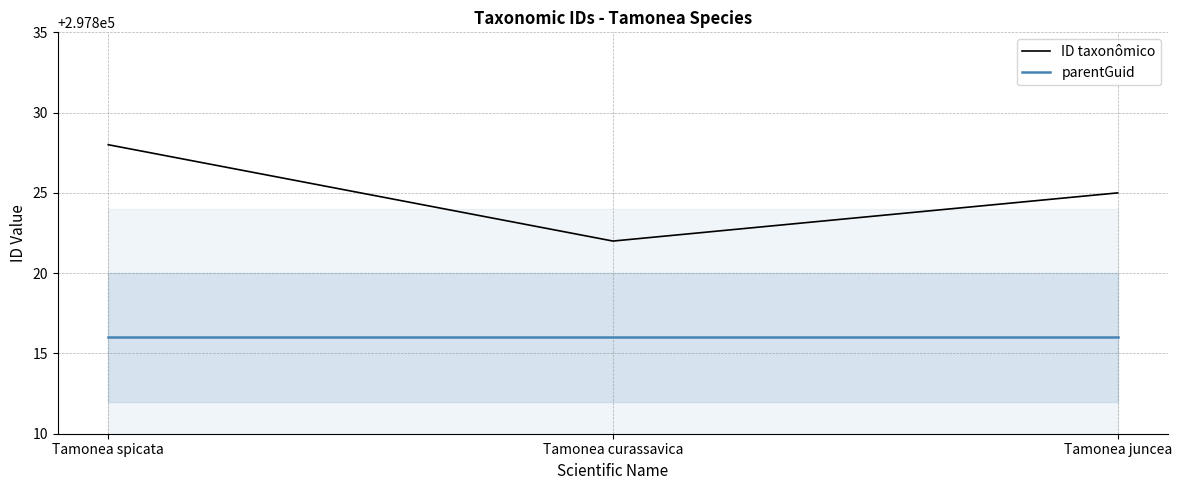

List the series in order of their overall mean, highest first.

ID taxonômico, parentGuid